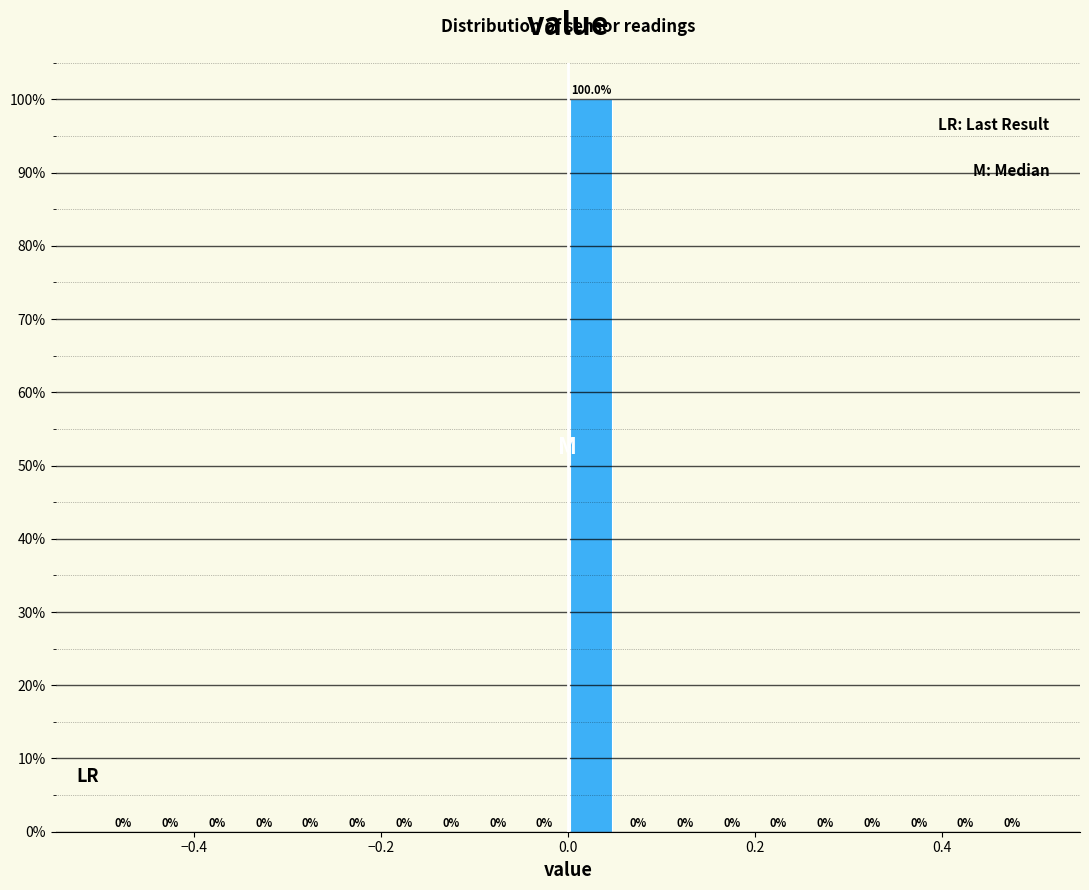

Read against the x-axis, roughly where is the centre of the tallest bar?

0.02